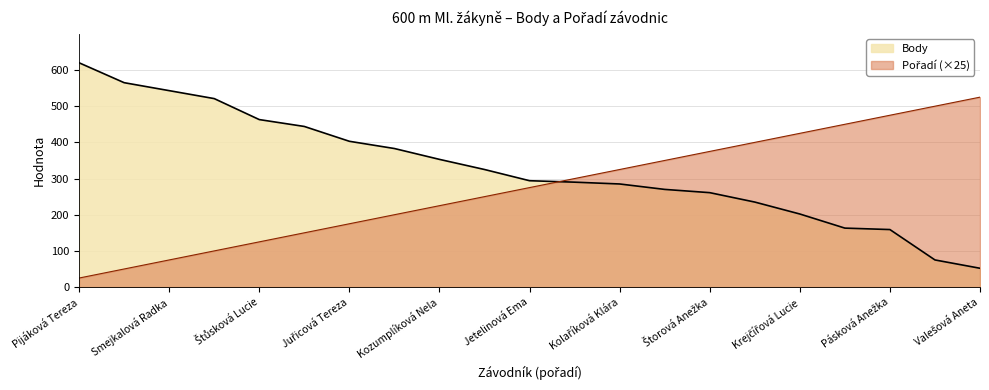

What is the greatest value displayed?

620